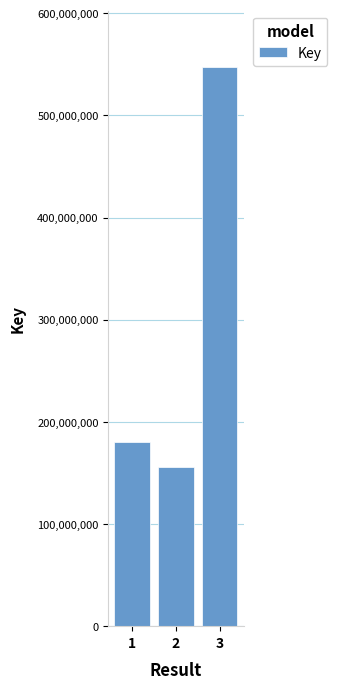

True or false: the data shows 156227810 at 2.

True